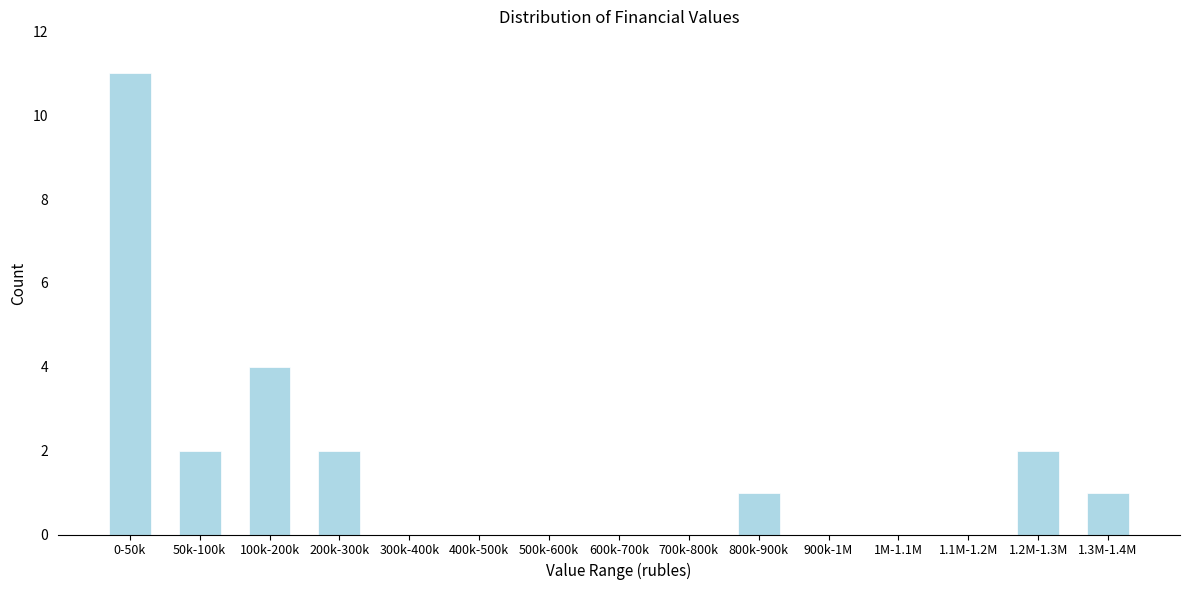

Reading right to left, what are all the values shown in this chart?

1.3M-1.4M=1	1.2M-1.3M=2	1.1M-1.2M=0	1M-1.1M=0	900k-1M=0	800k-900k=1	700k-800k=0	600k-700k=0	500k-600k=0	400k-500k=0	300k-400k=0	200k-300k=2	100k-200k=4	50k-100k=2	0-50k=11